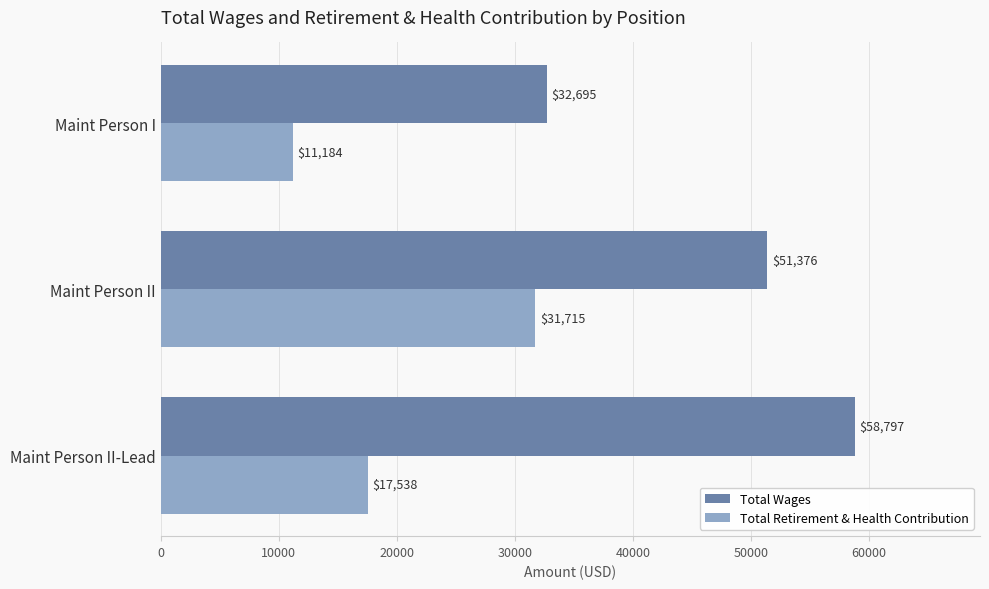

Which series has the largest total across all categories?

Total Wages